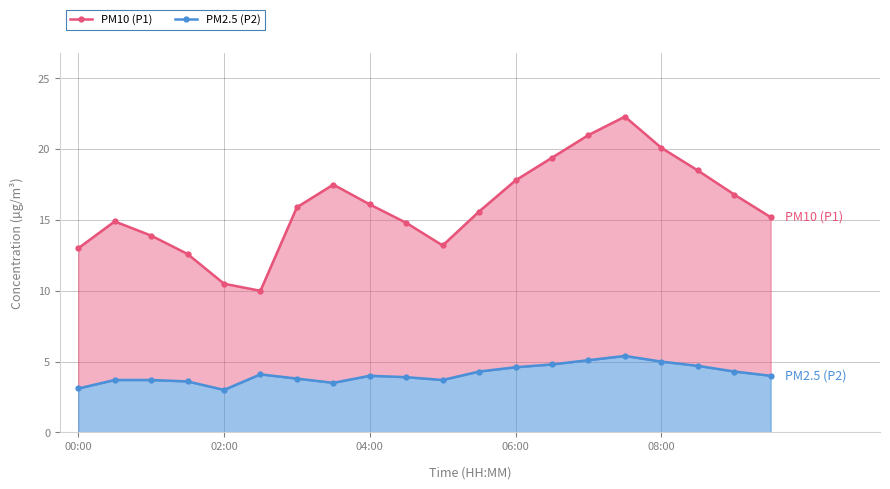

True or false: PM2.5 (P2) and PM10 (P1) intersect in this chart.

False